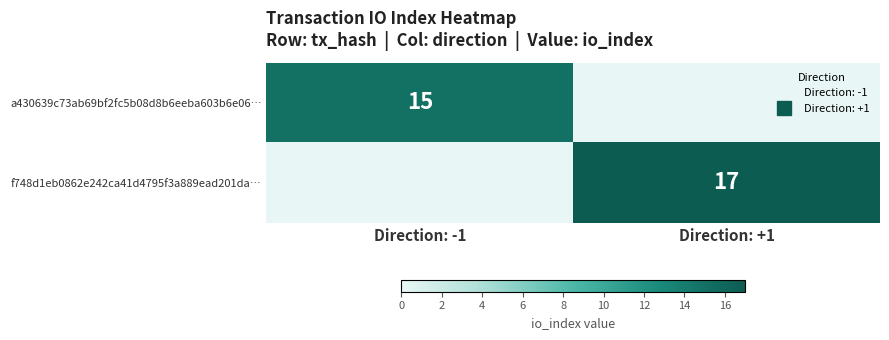

What is the difference between the f748d1eb0862e242ca41d4795f3a889ead201da… values at Direction: -1 and Direction: +1?

17